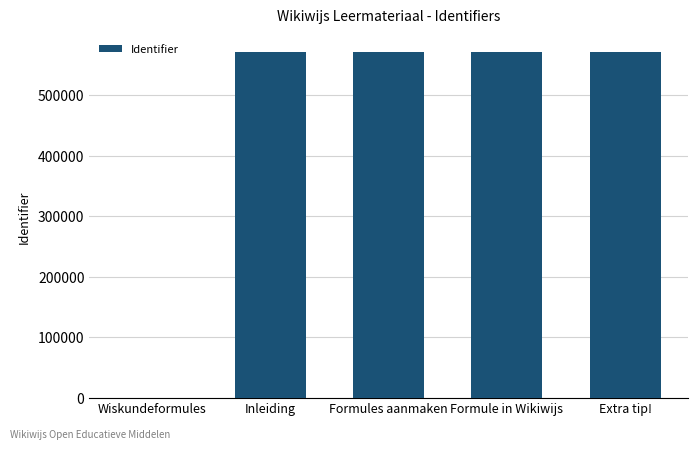

Which has a higher value, Formules aanmaken or Wiskundeformules?

Formules aanmaken